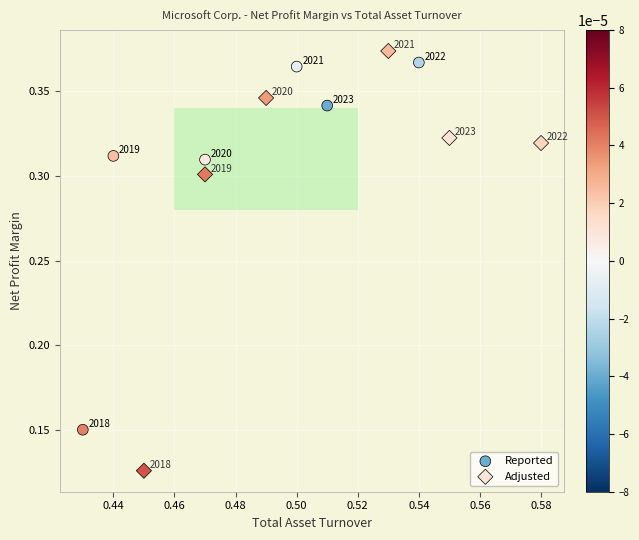

Which series reaches the minimum Y coordinate?

Adjusted